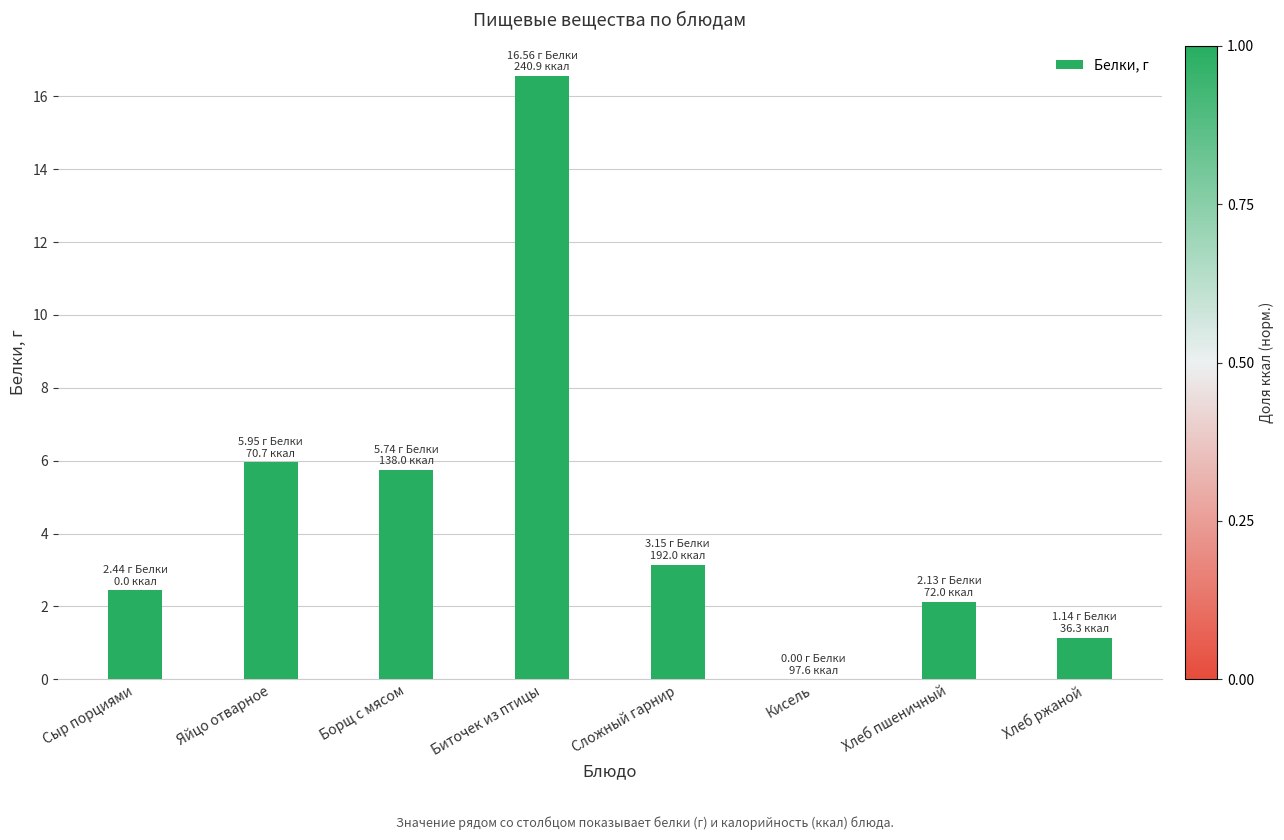

What is the greatest value displayed?

16.6